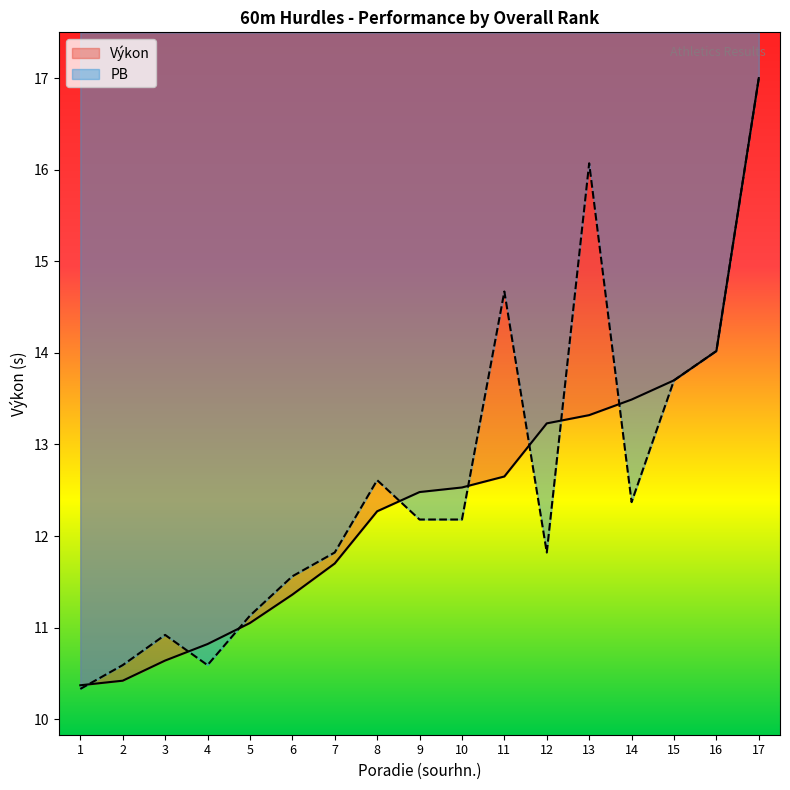

Reading right to left, transcribe all the data shown in this chart.

Výkon: 17=17.0	16=14.0	15=13.7	14=13.5	13=13.3	12=13.2	11=12.7	10=12.5	9=12.5	8=12.3	7=11.7	6=11.4	5=11.1	4=10.8	3=10.6	2=10.4	1=10.4
PB: 17=17.0	16=14.0	15=13.7	14=12.4	13=16.1	12=11.8	11=14.7	10=12.2	9=12.2	8=12.6	7=11.8	6=11.6	5=11.1	4=10.6	3=10.9	2=10.6	1=10.3